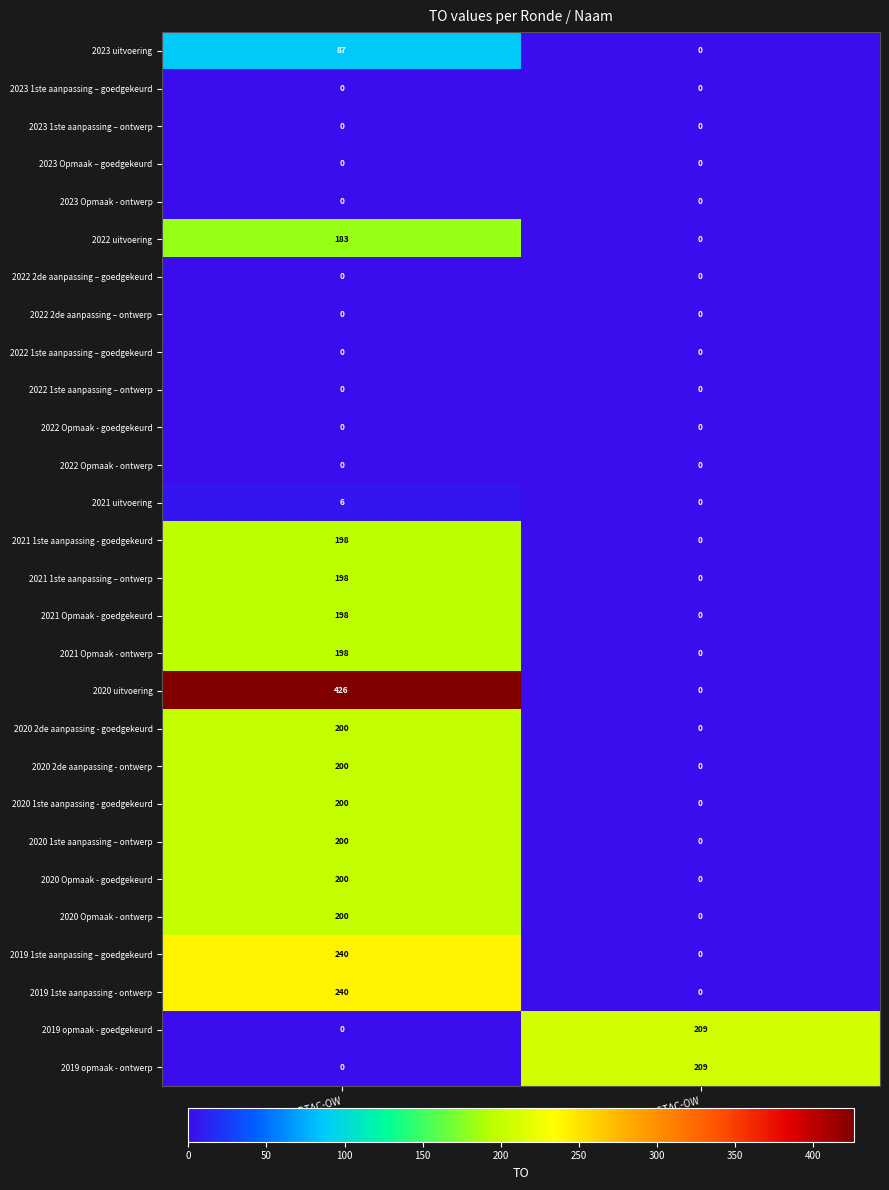

At which category is the sum across all series the highest?

EB0-9EBBTAC-OW